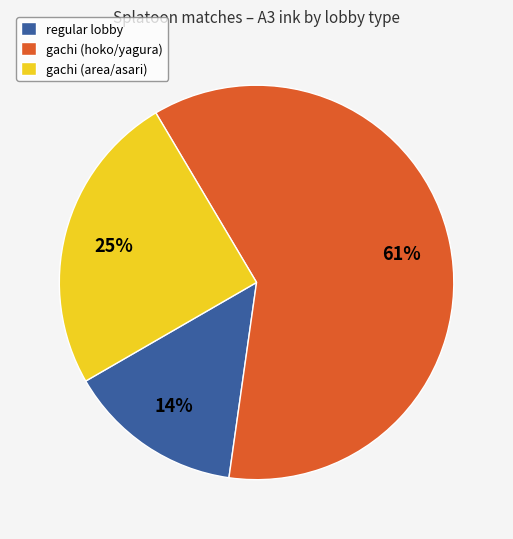

How many segments does this pie chart have?

3